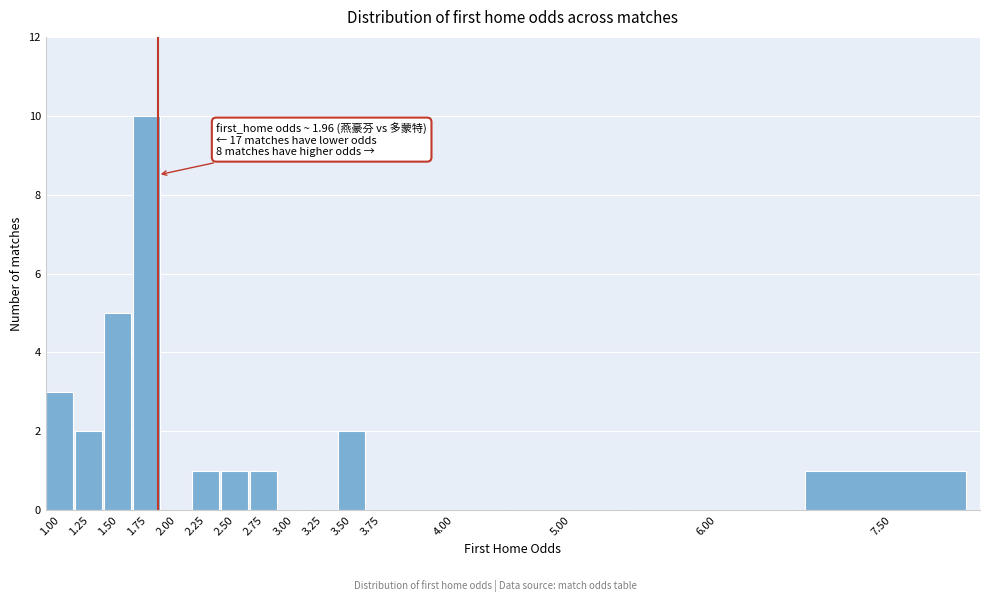

Reading left to right, list all the values displayed in this chart.

1.00=3	1.25=2	1.50=5	1.75=10	2.00=0	2.25=1	2.50=1	2.75=1	3.00=0	3.25=0	3.50=2	3.75=0	4.00=0	5.00=0	6.00=0	7.50=1